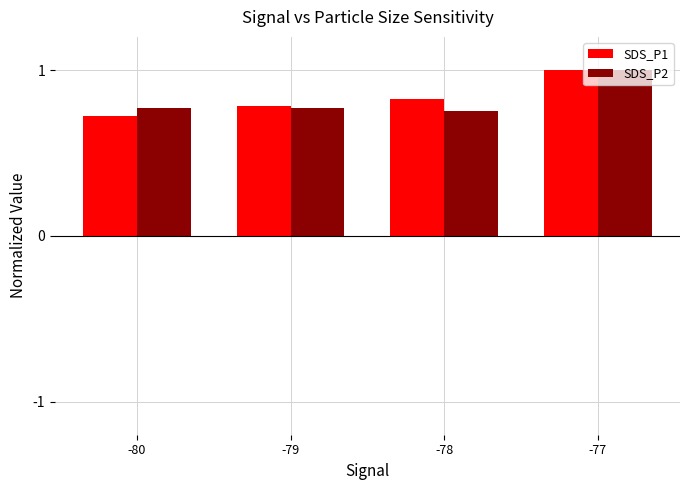

The value of SDS_P2 at -77 is 1.8. True or false?

False